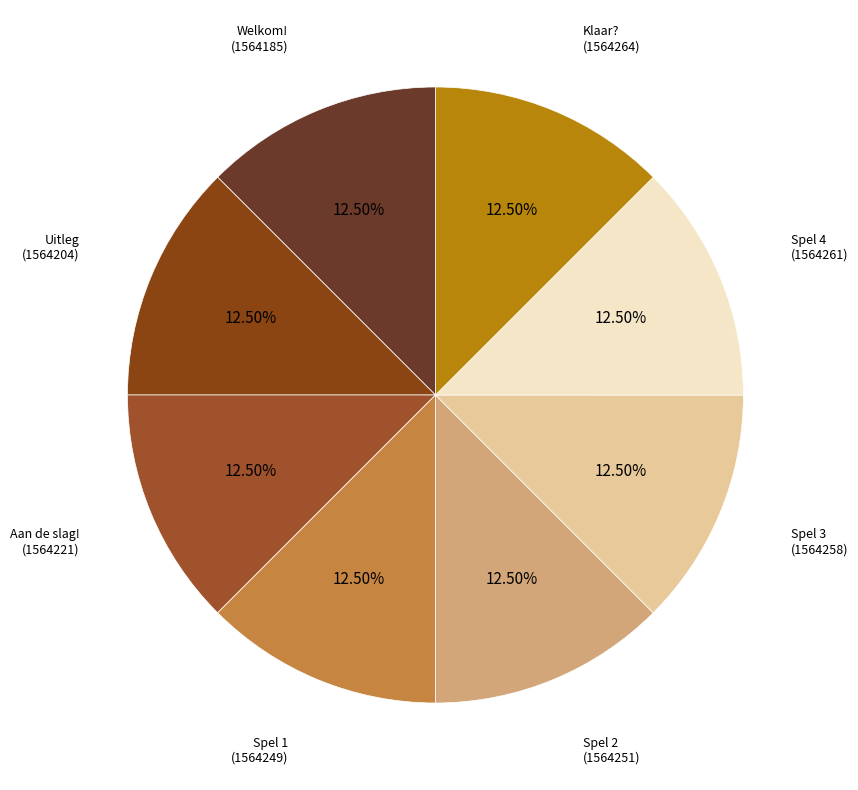

Is the sum of Welkom! and Uitleg greater than half?

No